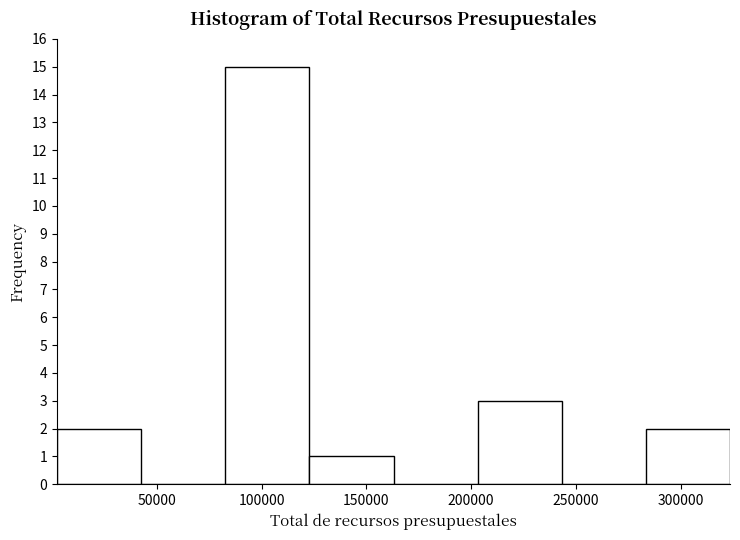

Which range on the x-axis has the tallest bar?

85000 to 125000